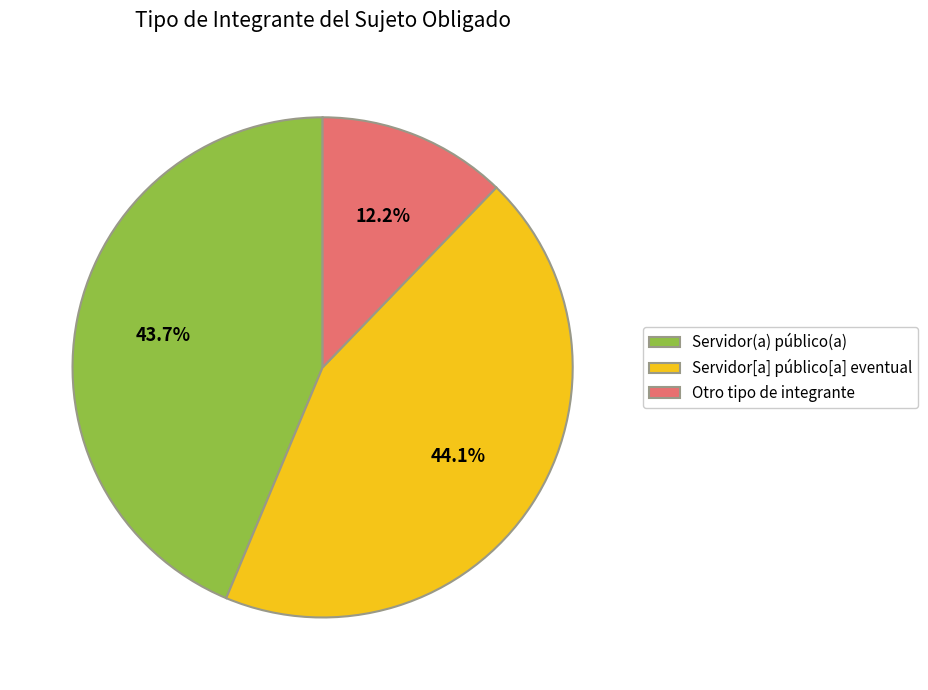

What is the smallest slice in the pie chart?

Otro tipo de integrante